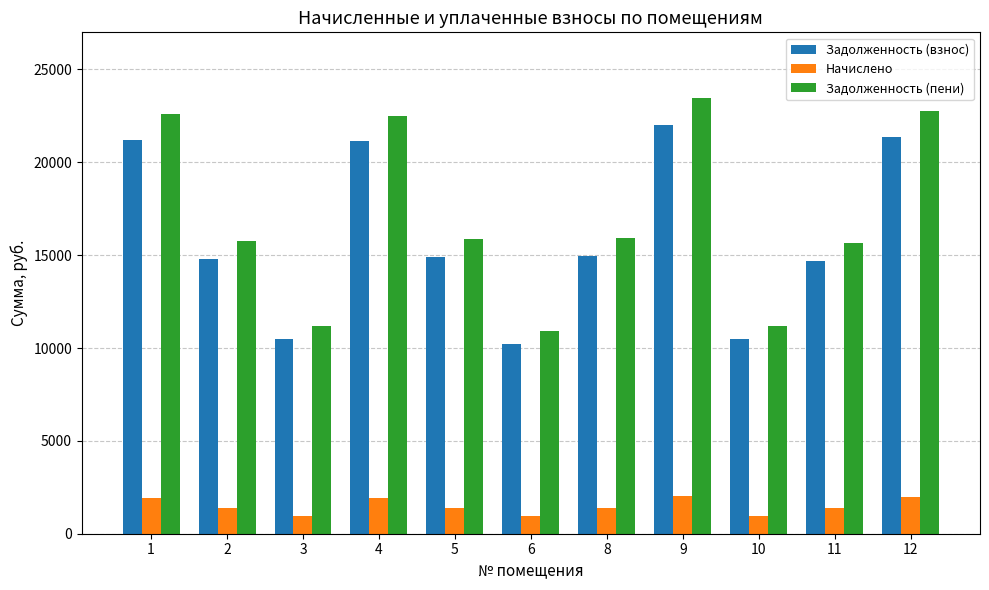

What are all the series names shown in the legend?

Задолженность (взнос), Начислено, Задолженность (пени)